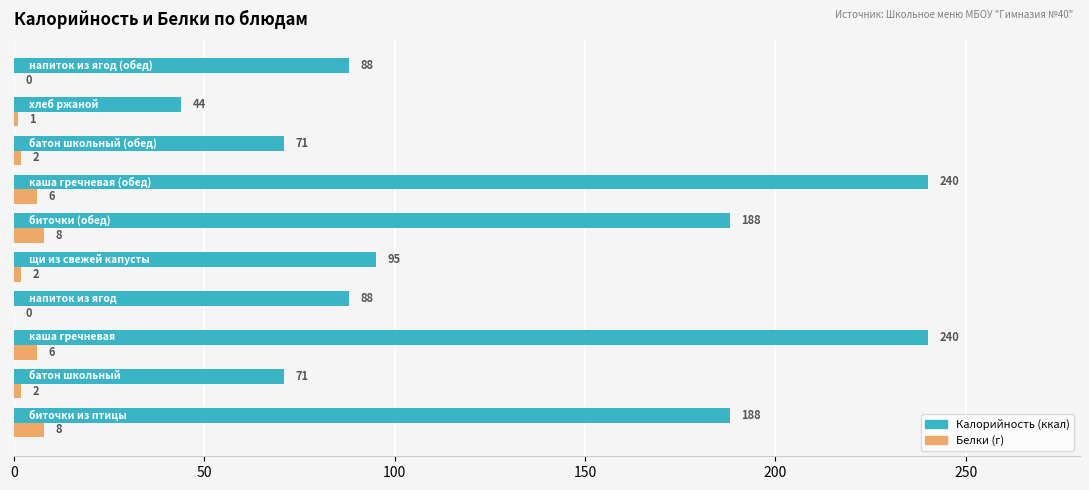

What is the greatest value displayed?

240